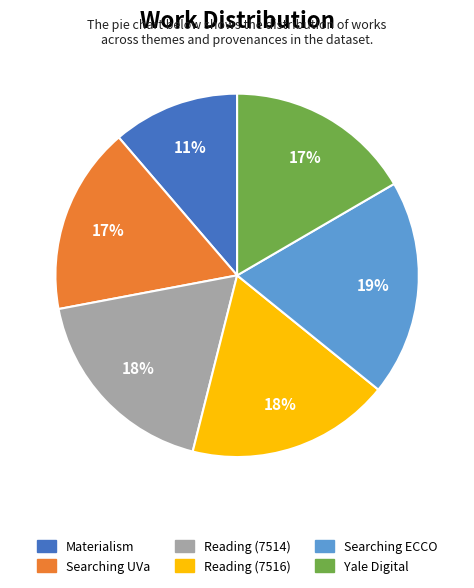

To the nearest percent, what is the difference between the largest and smallest slice percentages?

8%